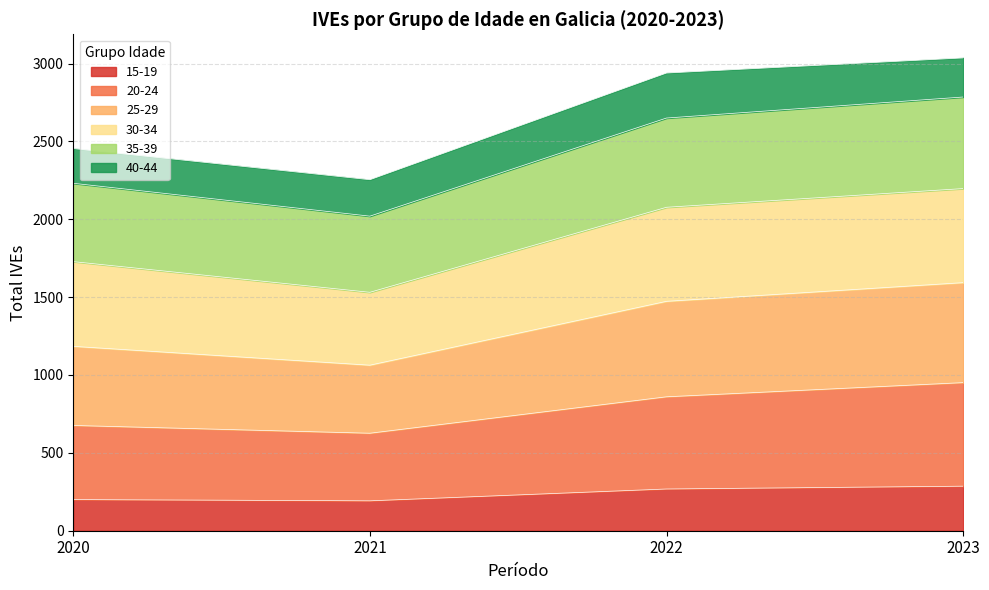

What is the total value across all series at 2022?

2939